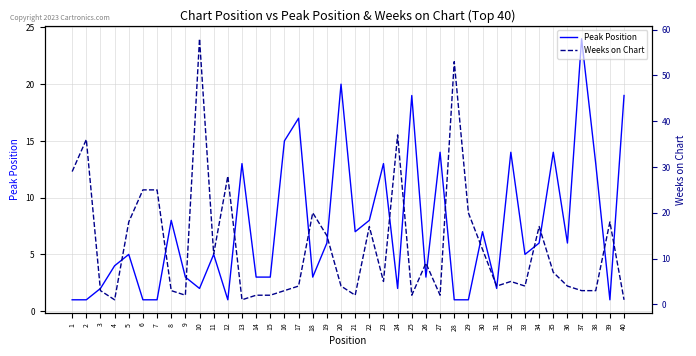

At how many categories does at least one series exceed 9?

29